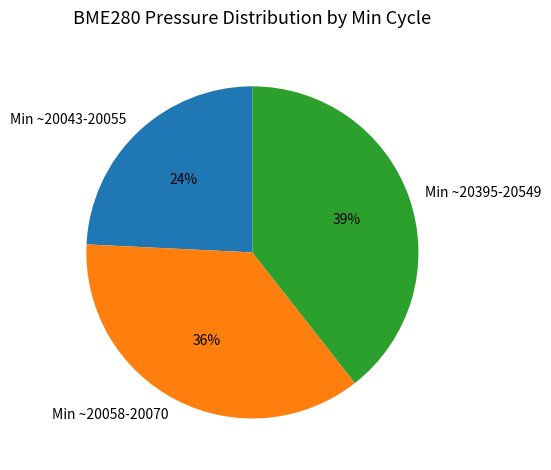

Is it true that Min ~20395-20549 is 48% of the pie?

False